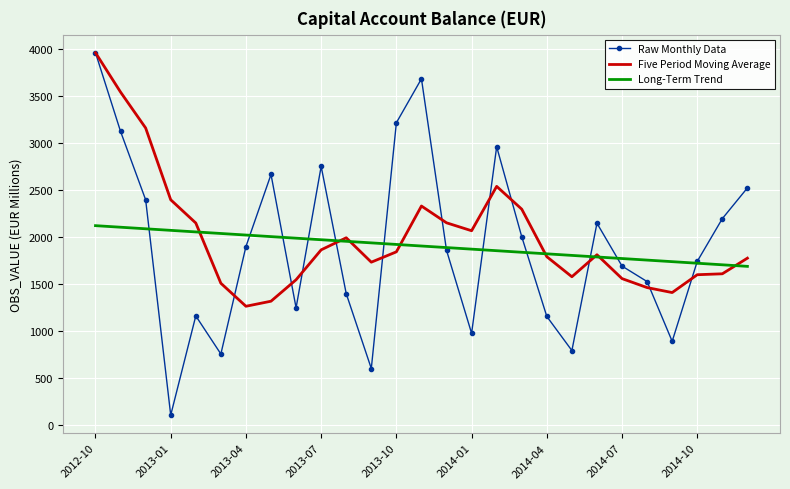

What is the greatest value displayed?

3956.9